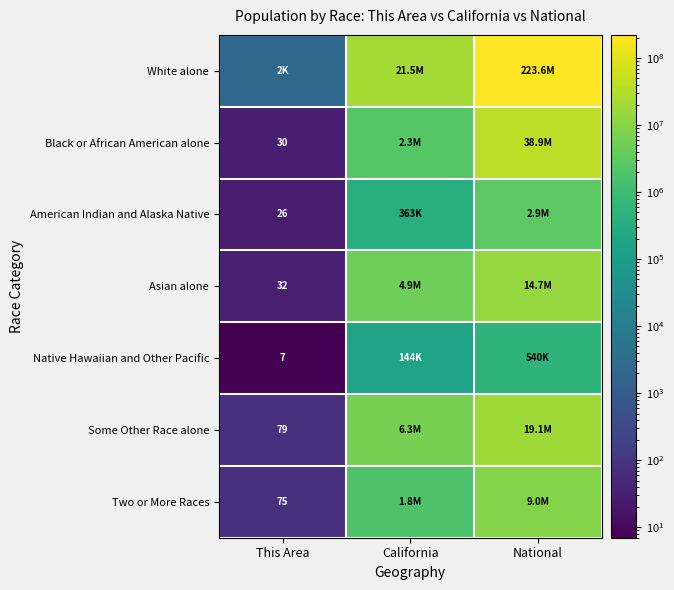

Is it true that Asian alone equals 32 at This Area?

True